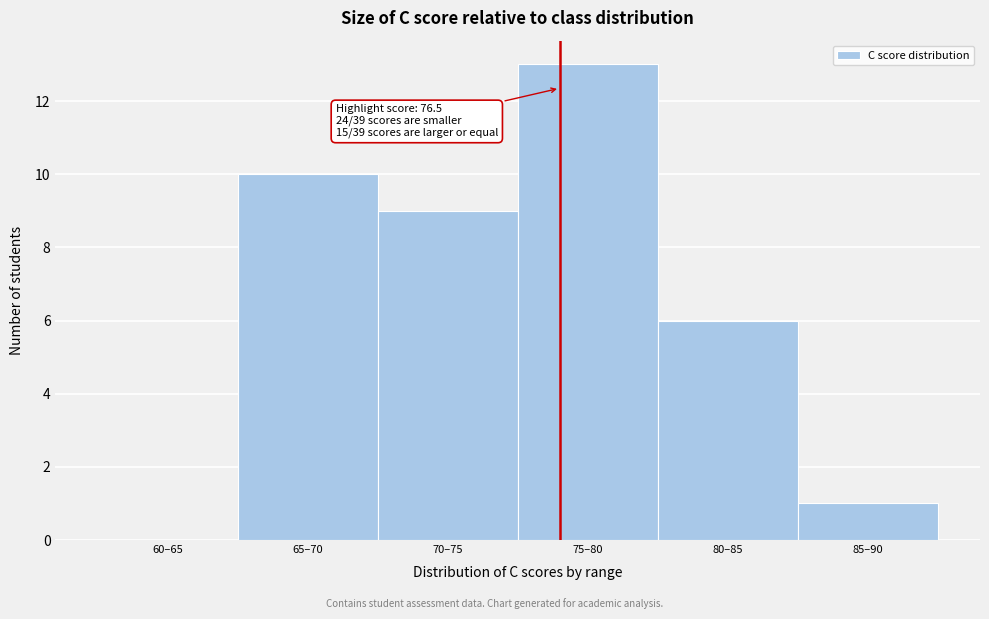

Reading right to left, what are all the values shown in this chart?

85–90=1	80–85=6	75–80=13	70–75=9	65–70=10	60–65=0